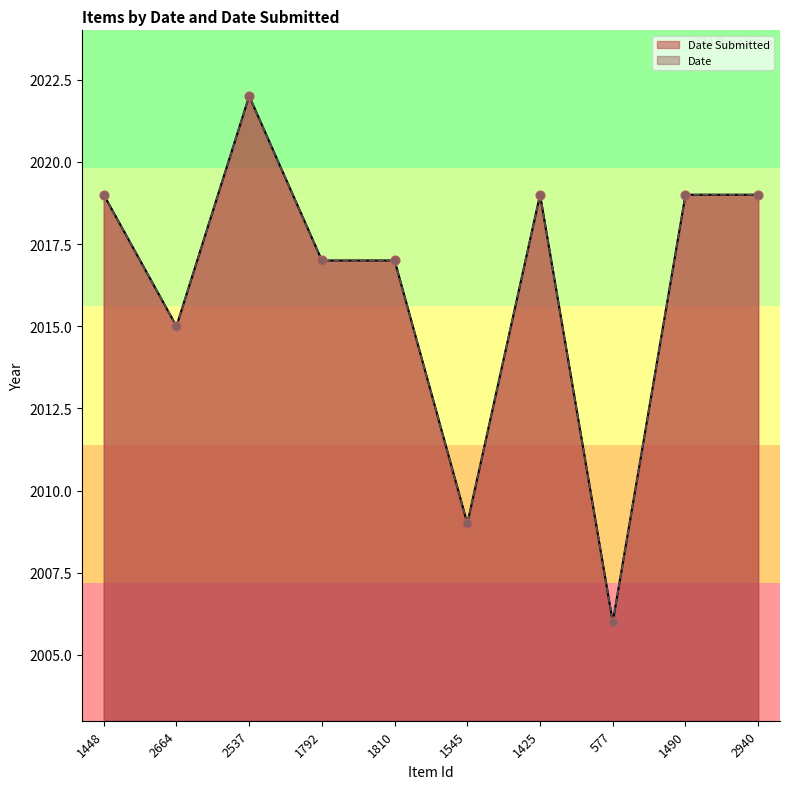

Which series has the largest Y range (max minus min)?

Date Submitted